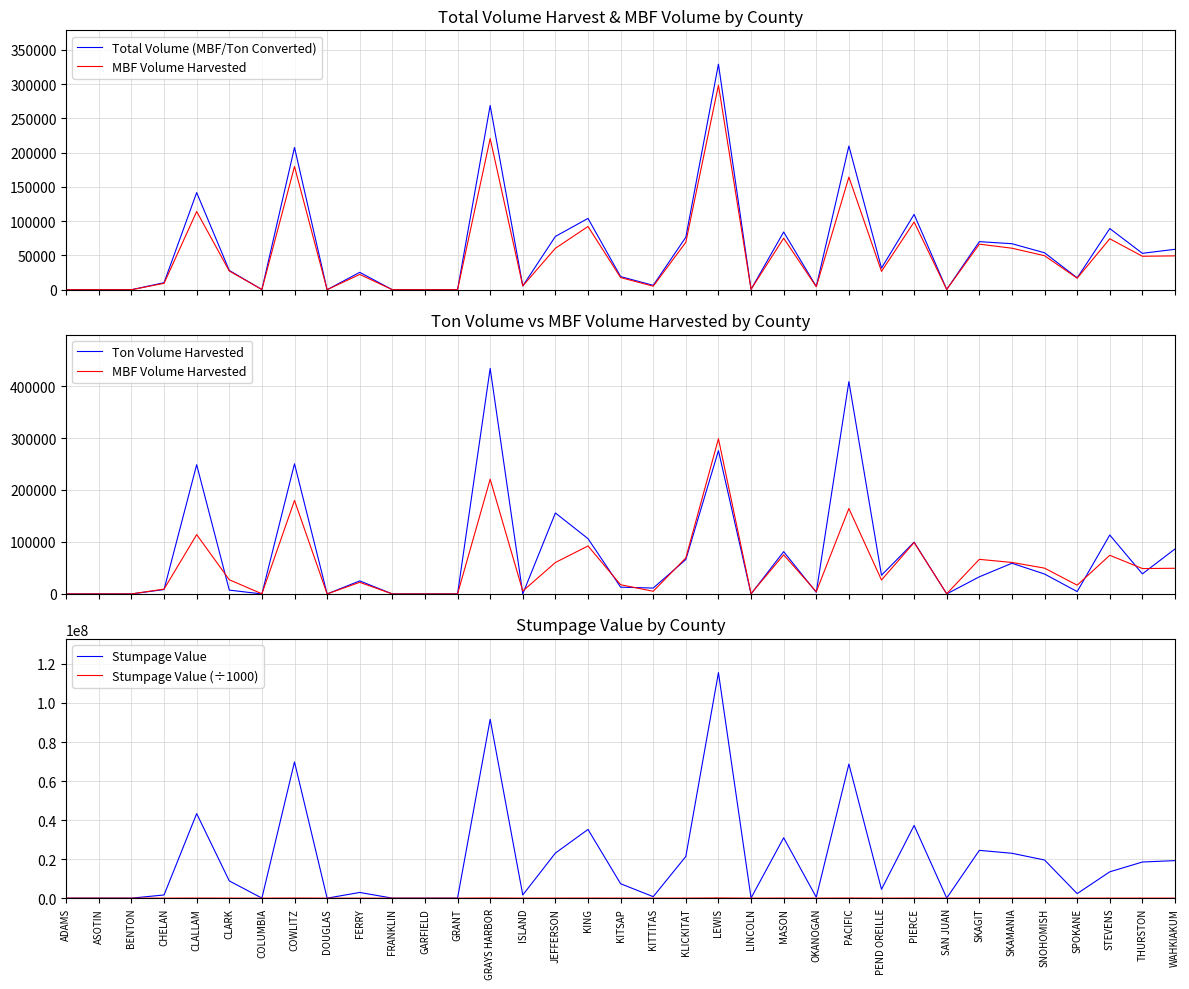

Where is Total Volume (MBF/Ton Converted) nearest to the value 164629?

CLALLAM